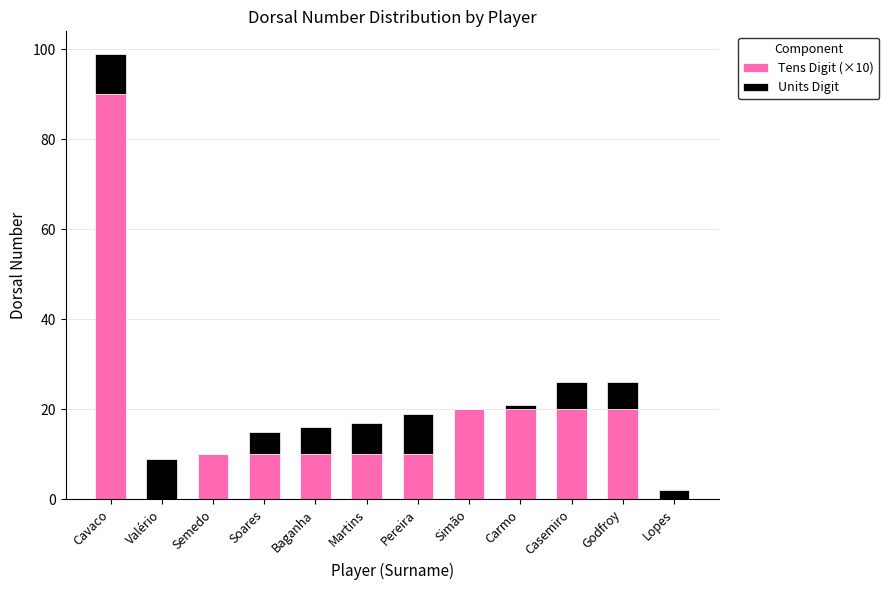

At which category is the sum across all series the highest?

Cavaco